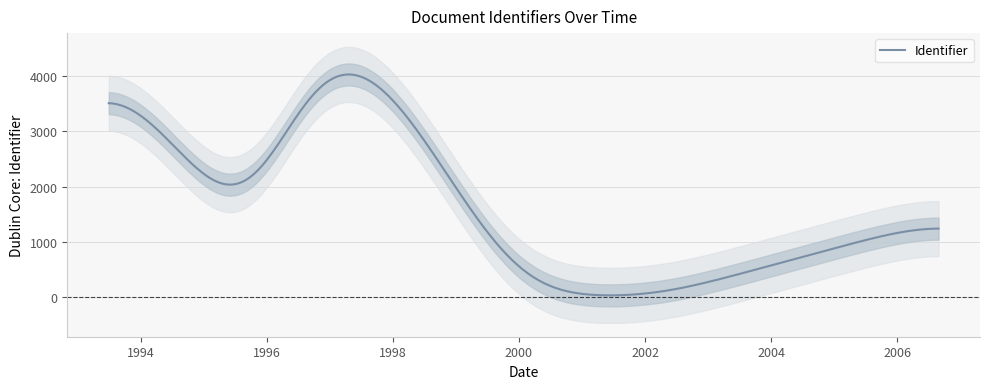

Is this an area chart (filled region under the line)?

No